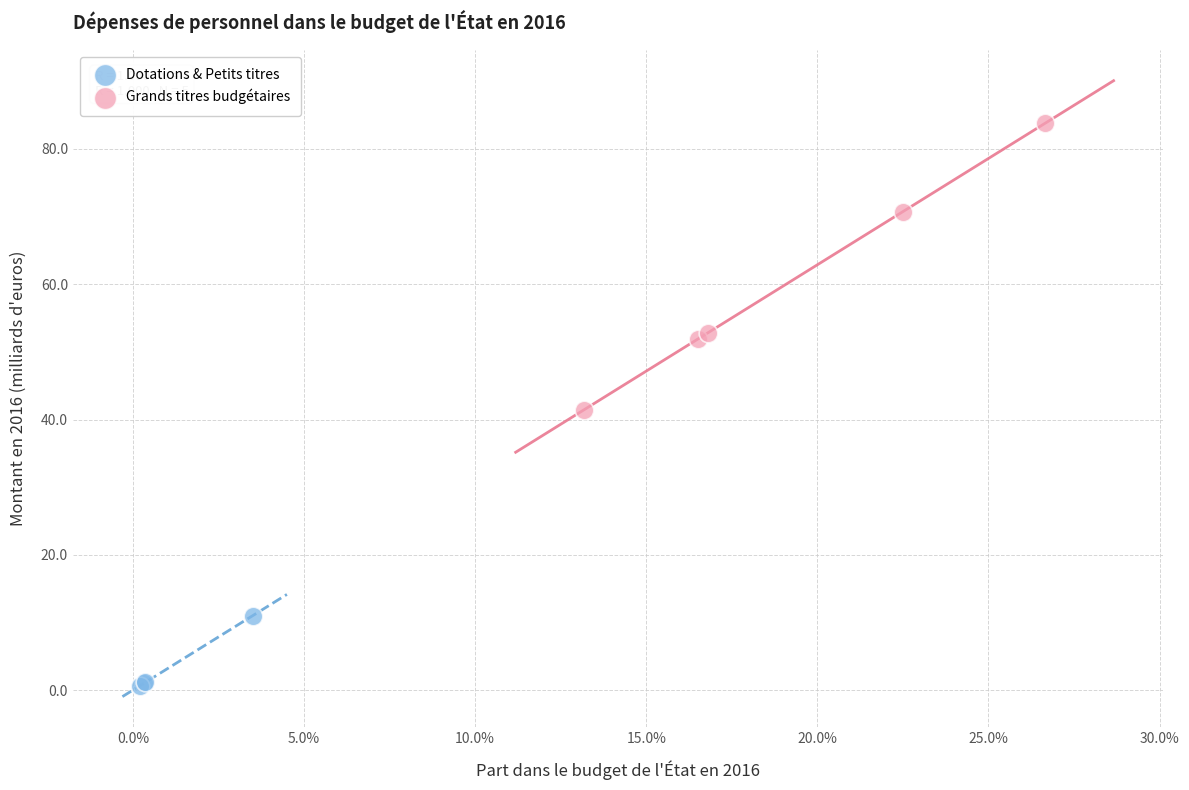

Which series reaches the minimum Y coordinate?

Dotations & Petits titres